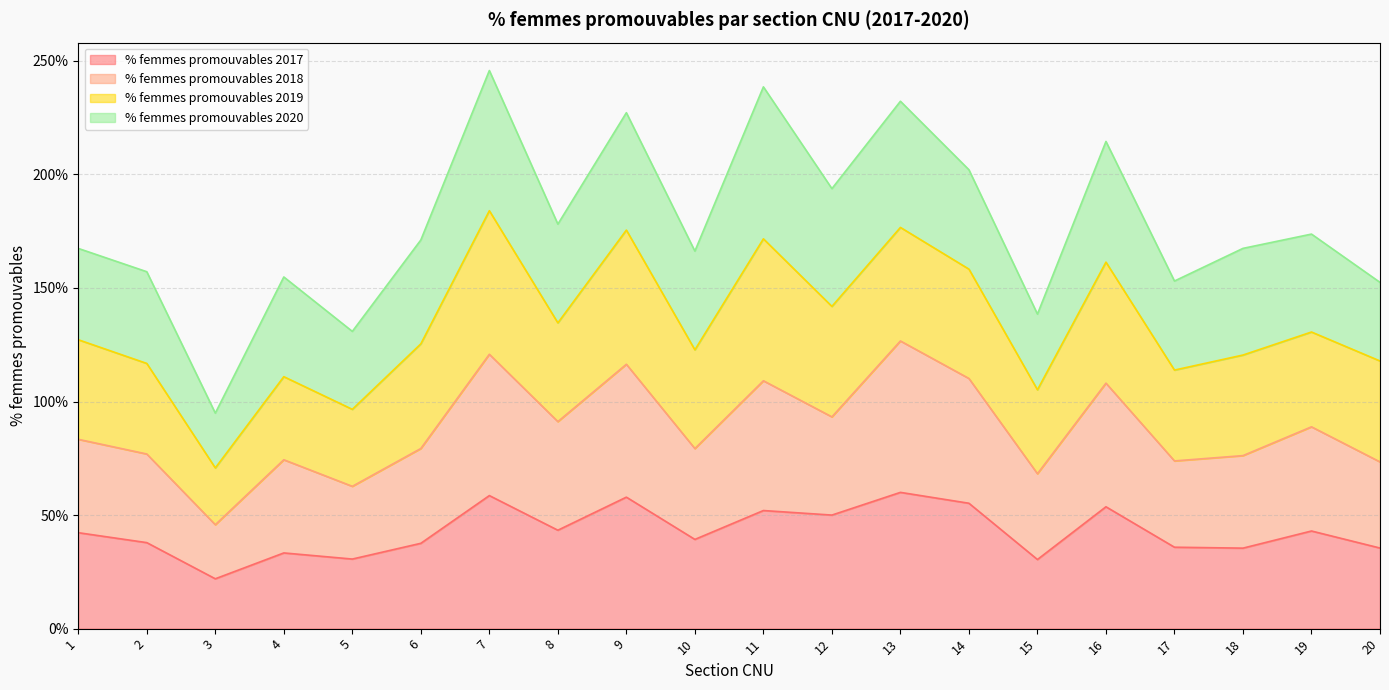

Does the chart display data point markers on the line(s)?

No